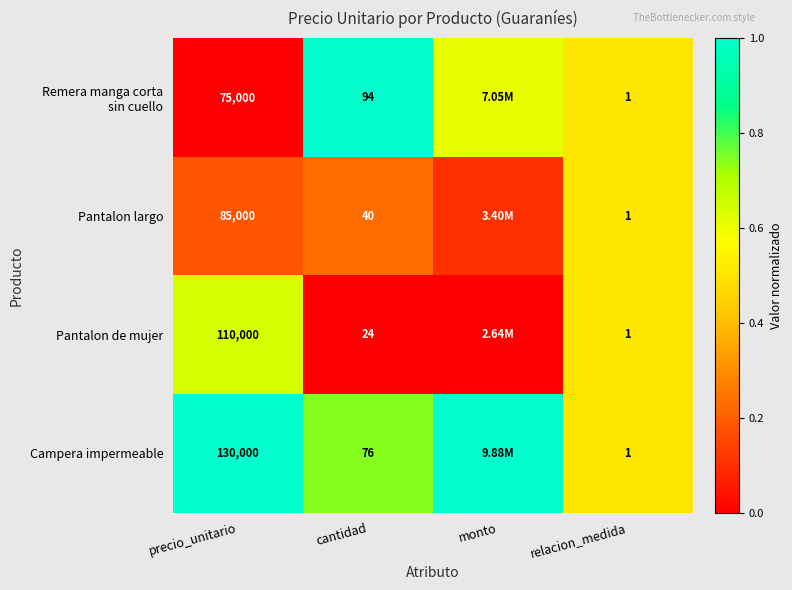

At monto, list the series in order from smallest to largest.

Pantalon de mujer, Pantalon largo, Remera manga corta sin cuello, Campera impermeable